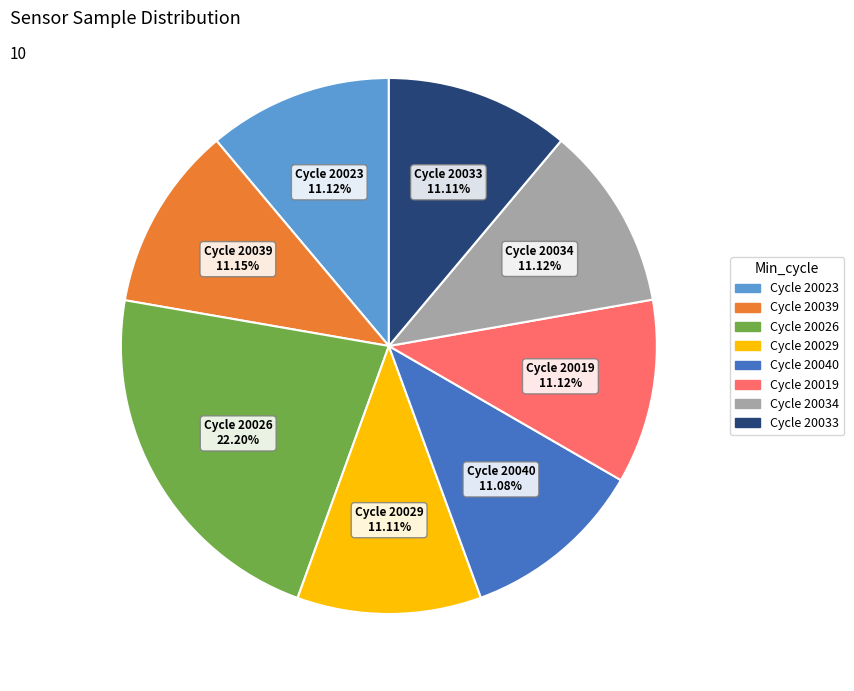

Is there a majority slice in this chart?

No